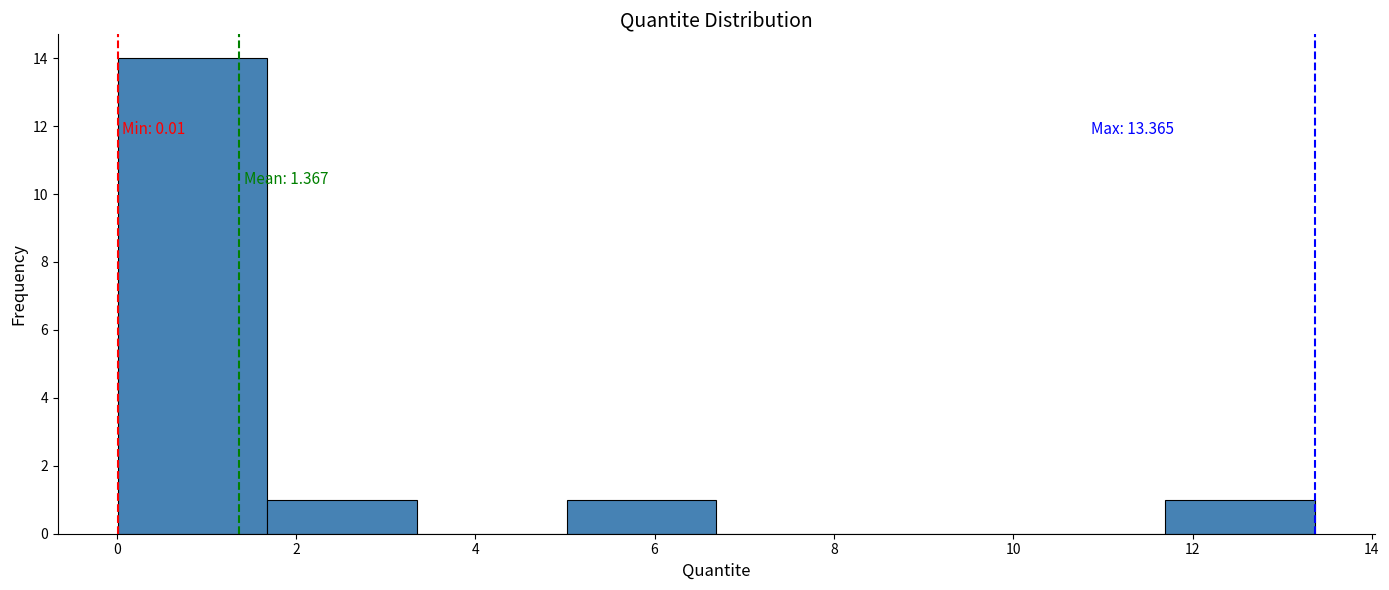

Over which range of the x-axis is the bar tallest?

0.0 to 1.6